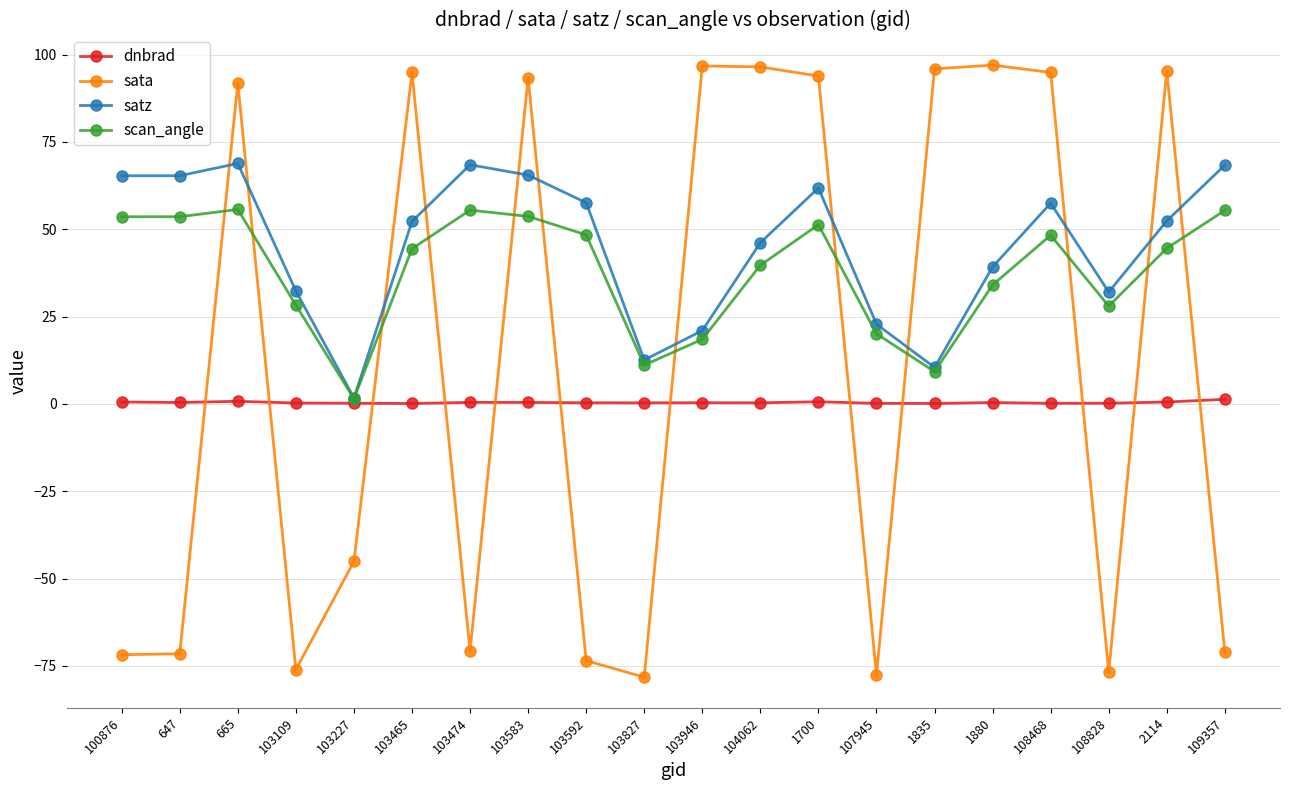

What is the label of the 6th point from the right?

1835